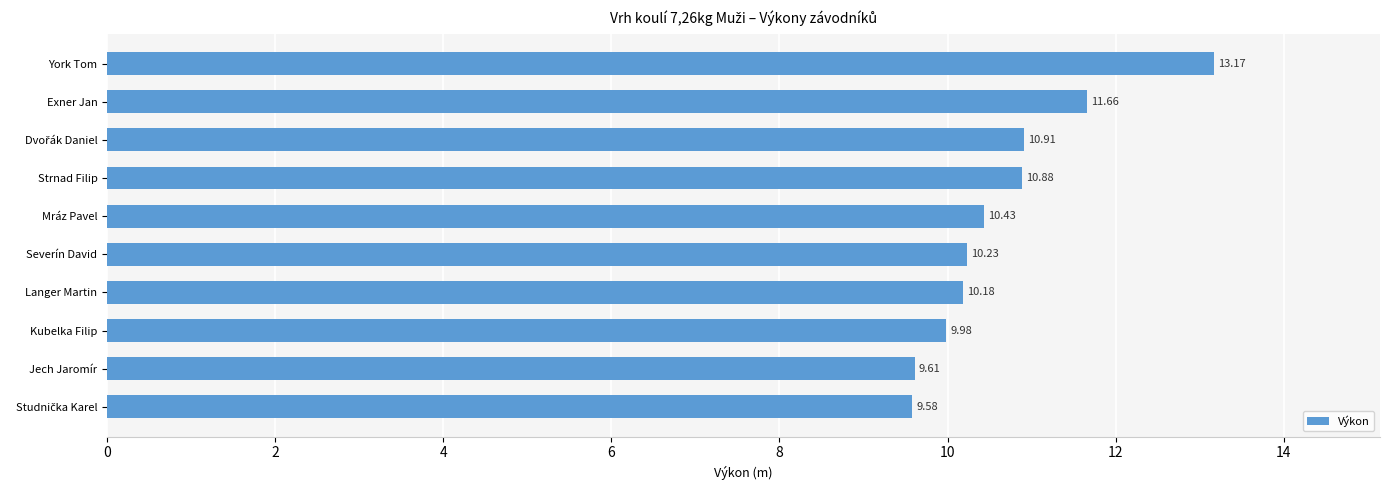

Which label corresponds to the largest value in the chart?

York Tom